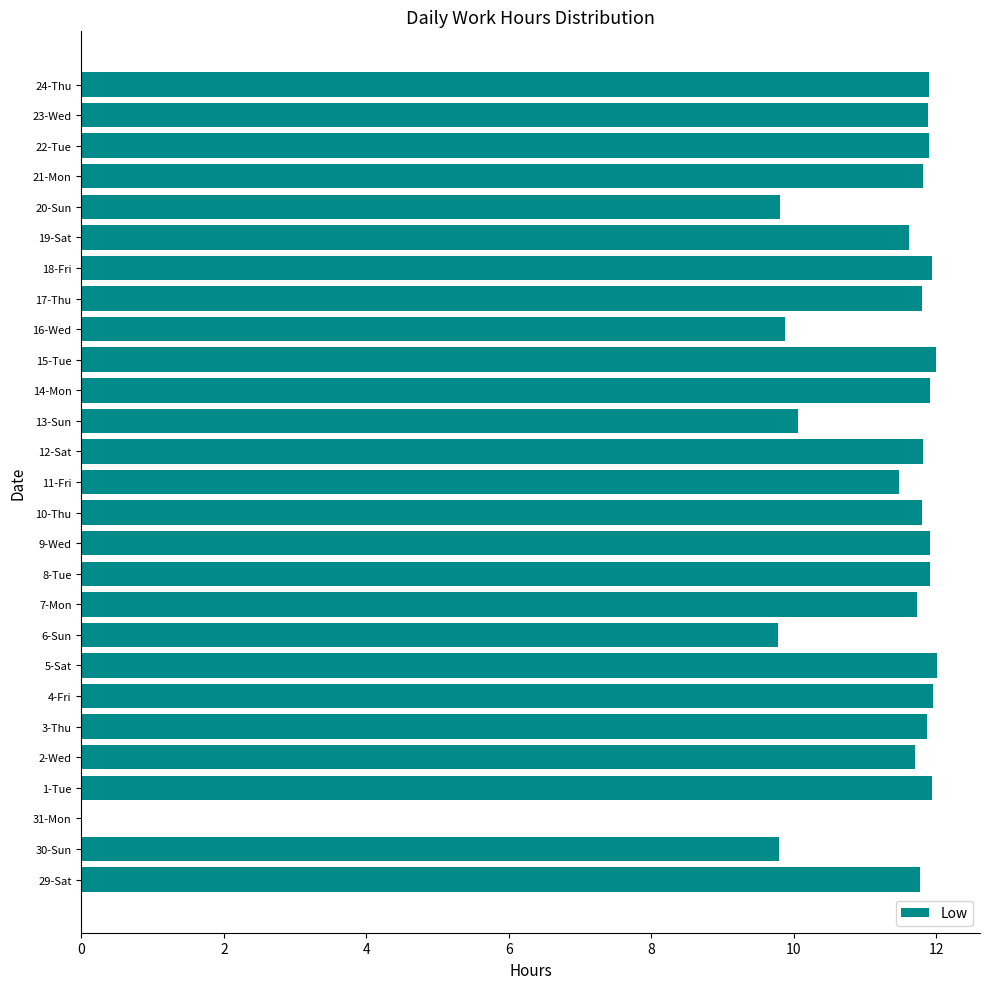

What is the change in value from 29-Sat to 13-Sun?

-1.7